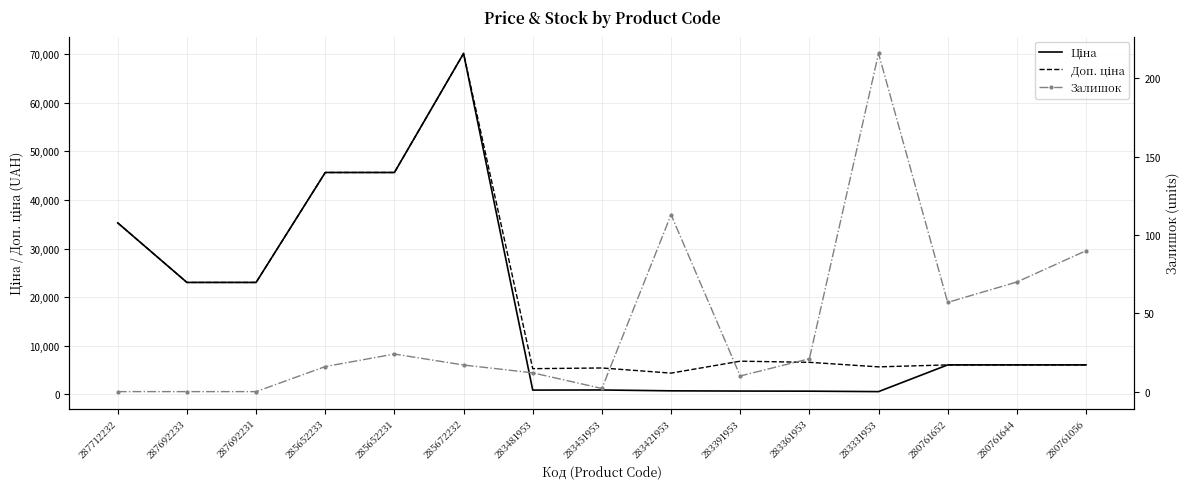

List the series in order of their peak value, highest first.

Ціна, Доп. ціна, Залишок